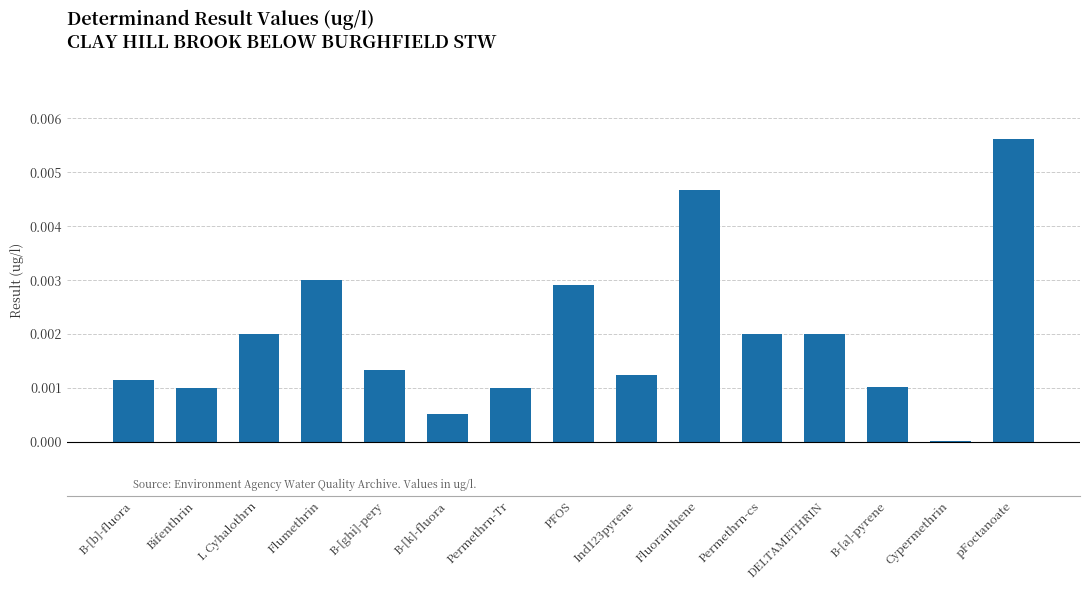

At which label is the value closest to 0?

Cypermethrin